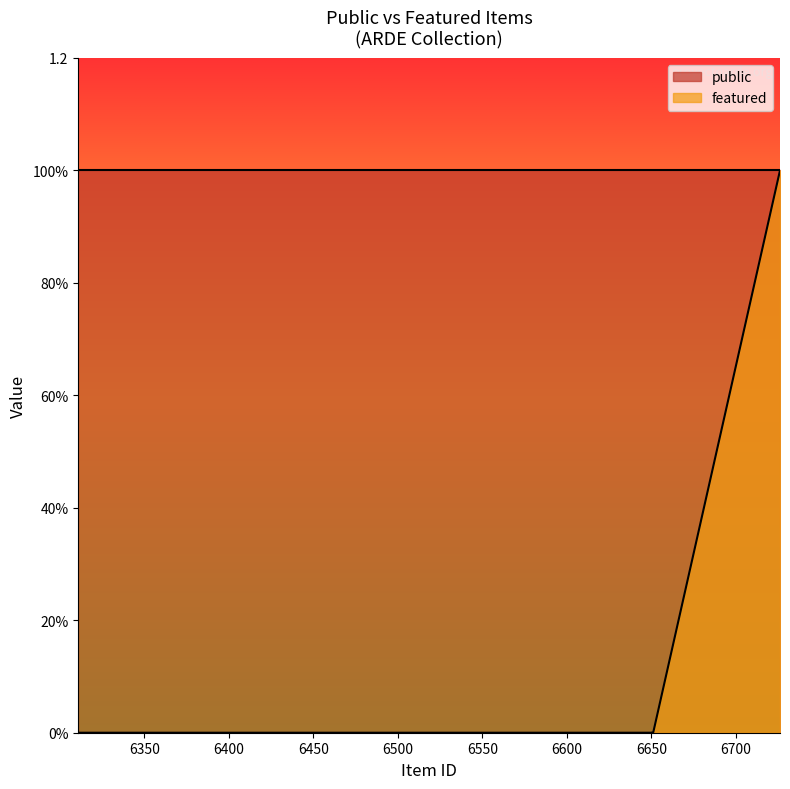

At which category does the chart reach its peak across all series?

6726